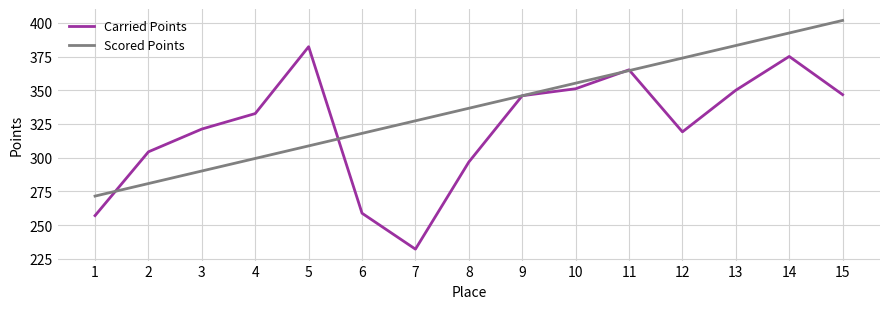

What is the difference between the highest and lowest values at 10?

4.1